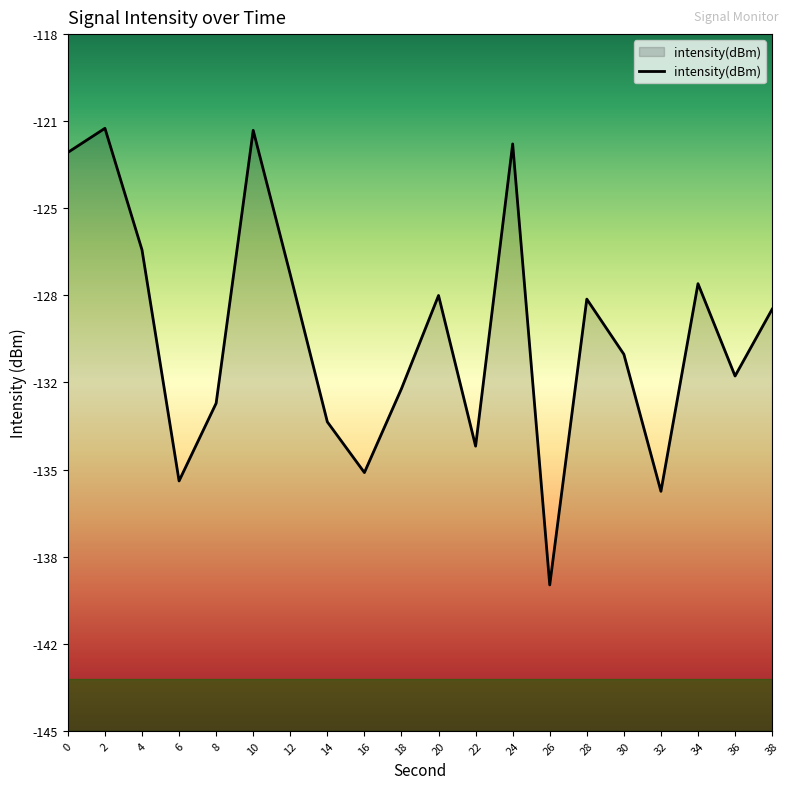

Where is the first local minimum?

6